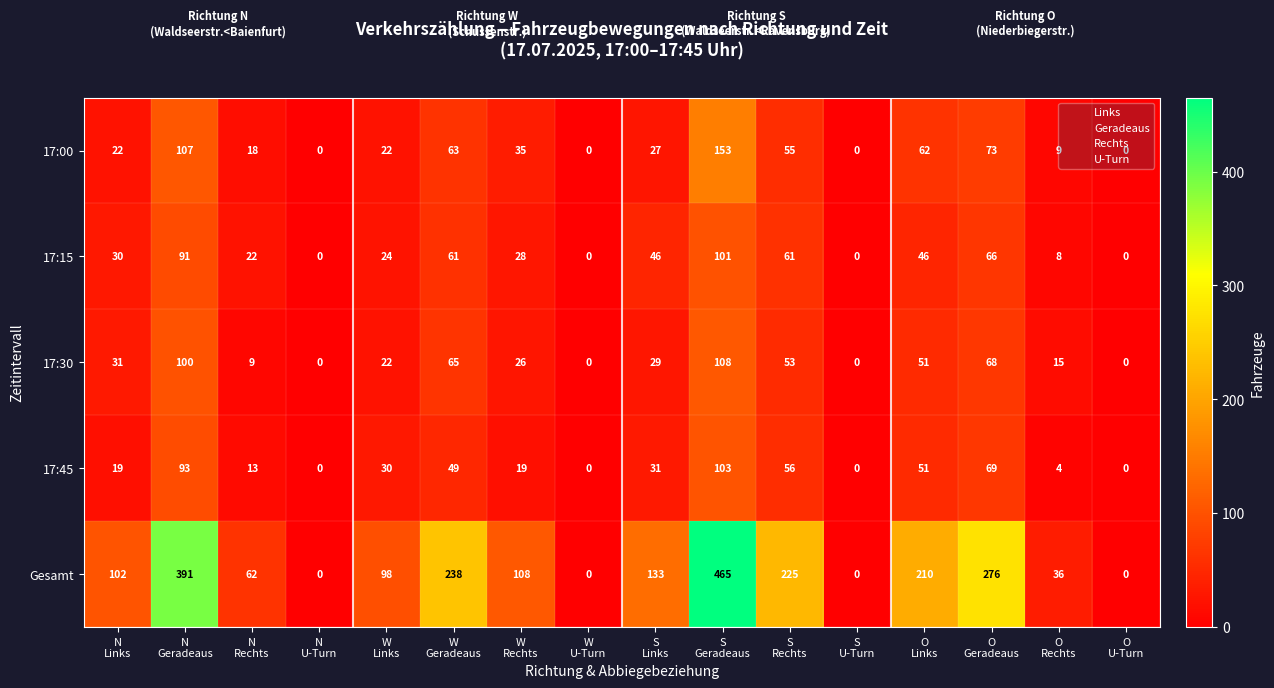

Which series has the largest total across all categories?

Gesamt